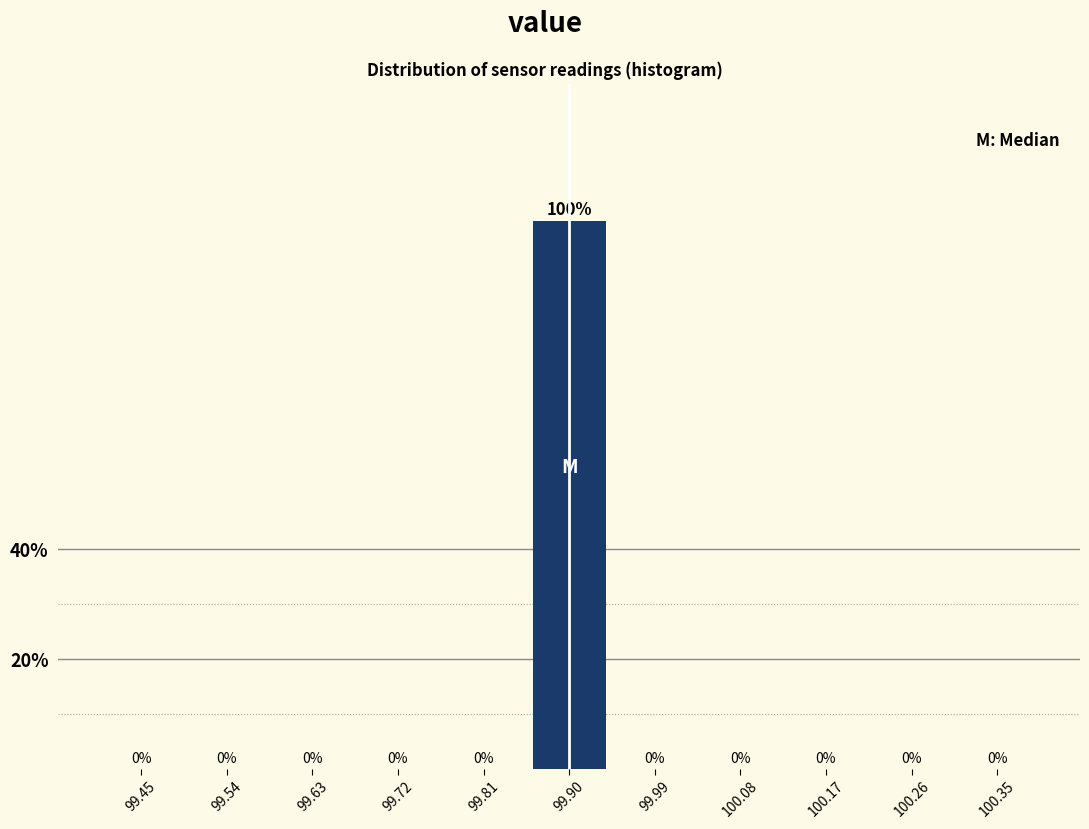

Over which range of the x-axis is the bar tallest?

99.85 to 99.95